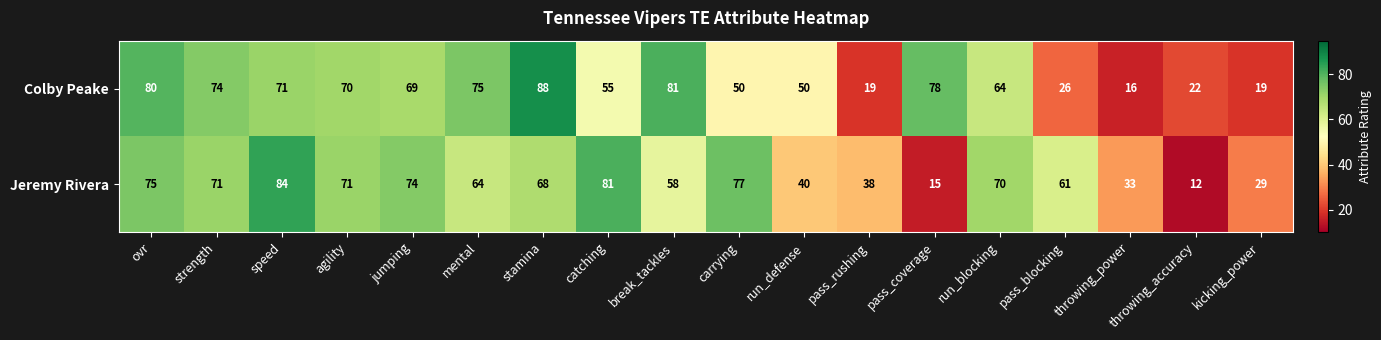

How many data points in Jeremy Rivera are less than 68?

9